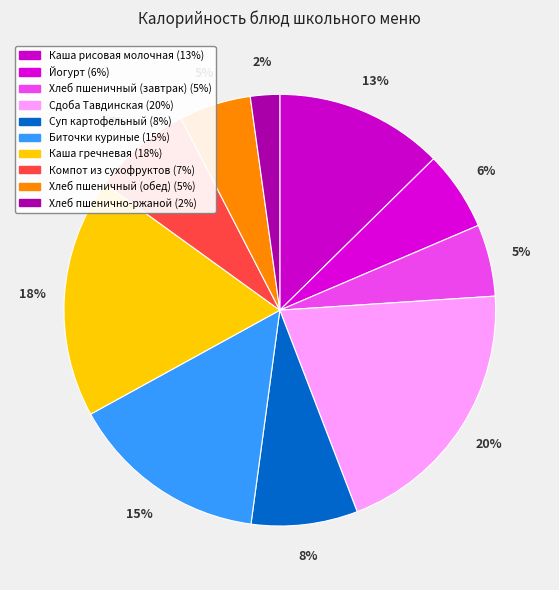

Is there any slice that represents more than half of the pie?

No